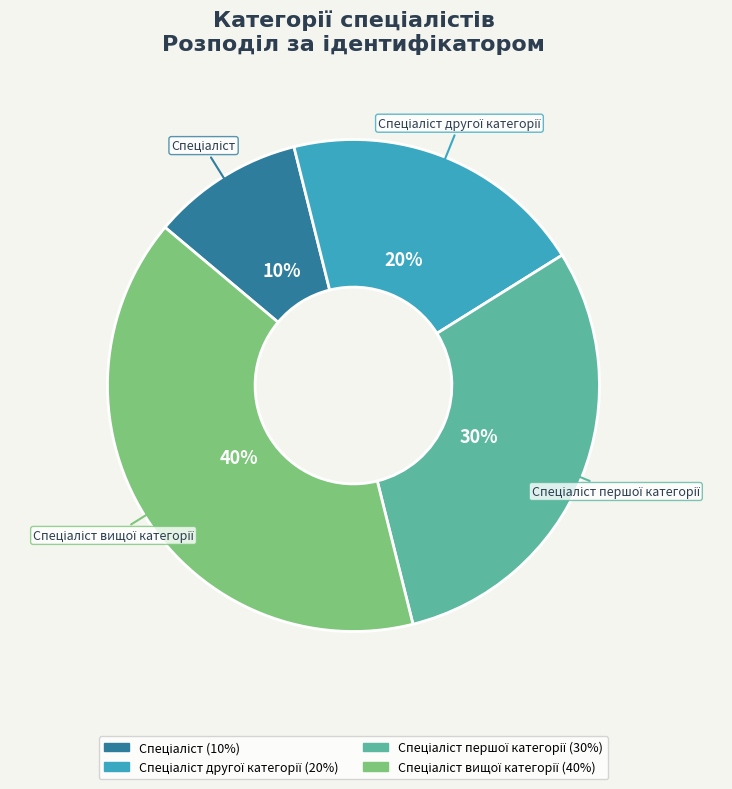

Is there a majority slice in this chart?

No